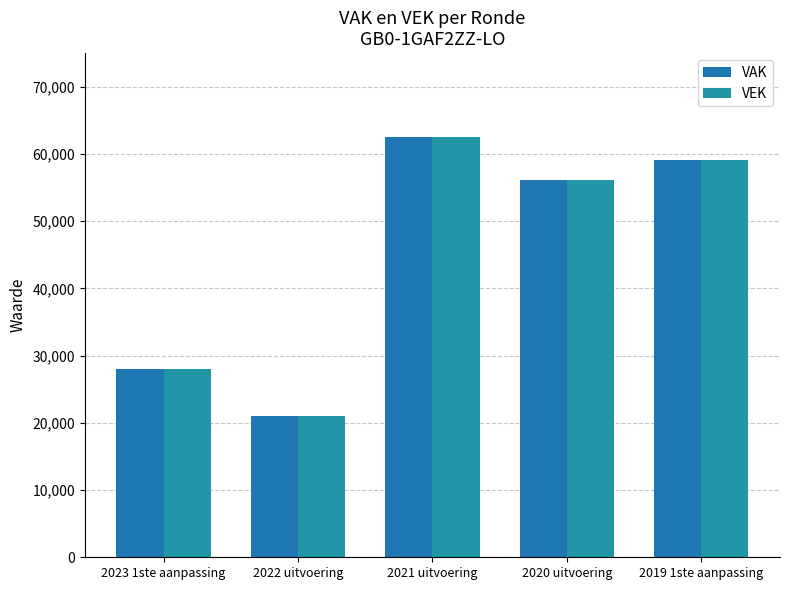

Does the chart contain any negative values?

No